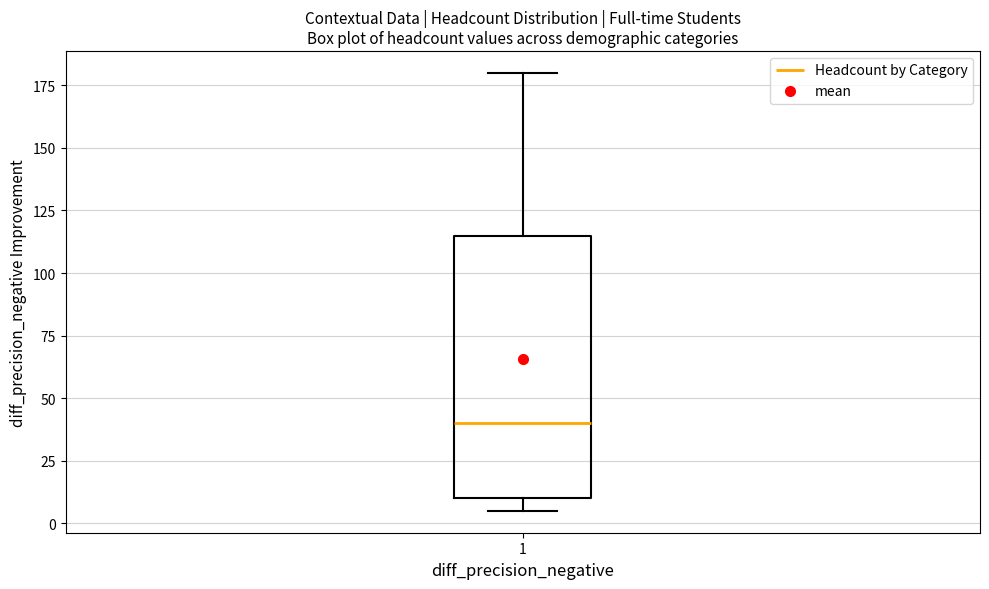

Where is the lower edge of the box at x = 1 on the y-axis? The values are not printed on the chart, so give them approximately, as read against the axis.

10